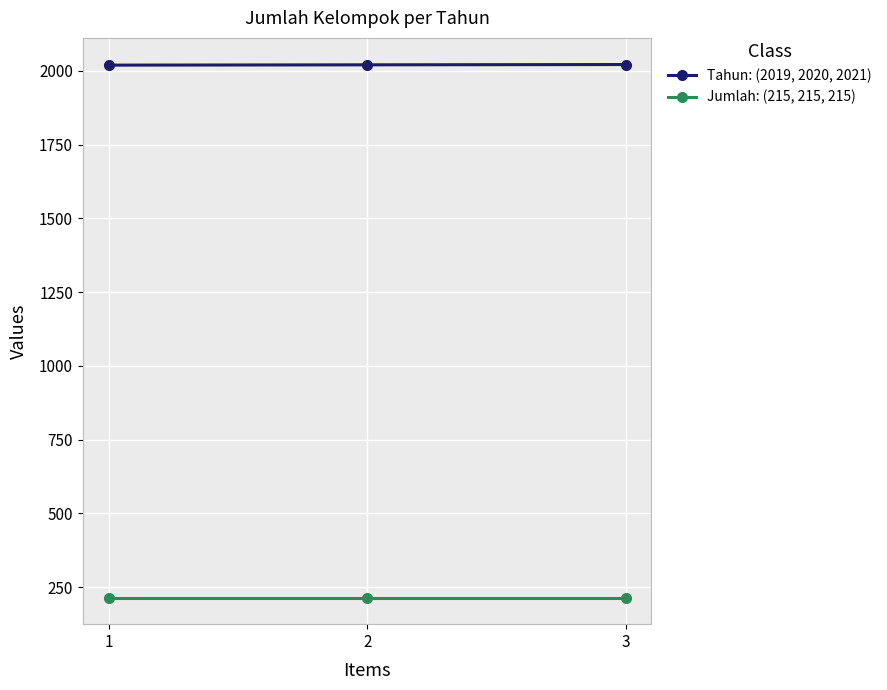

What is the difference between the highest and lowest values at 3?

1806